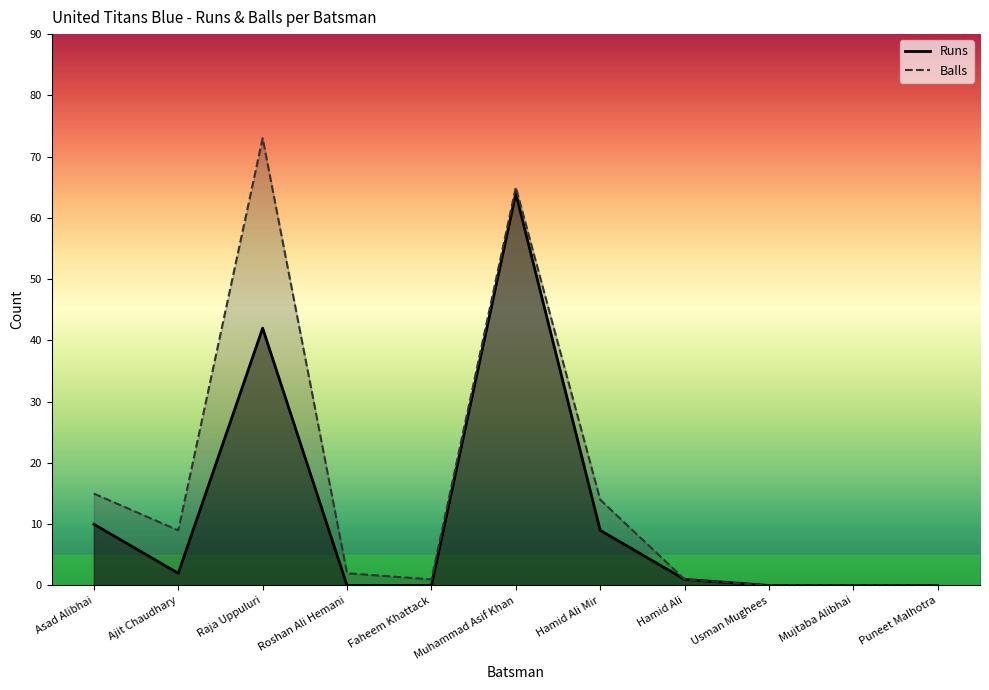

True or false: Runs and Balls cross at least once.

False